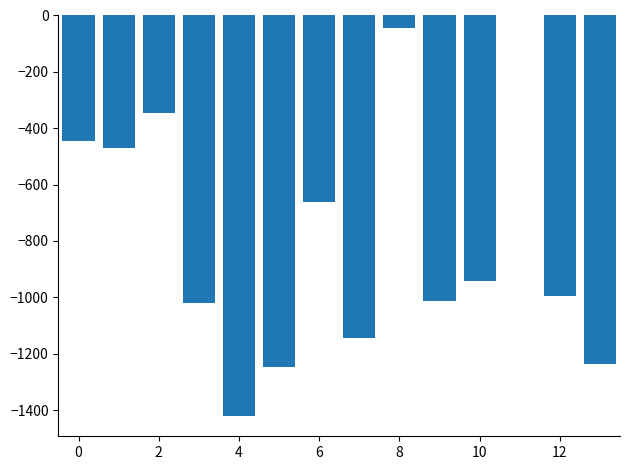

What is the sum of all values?

-10996